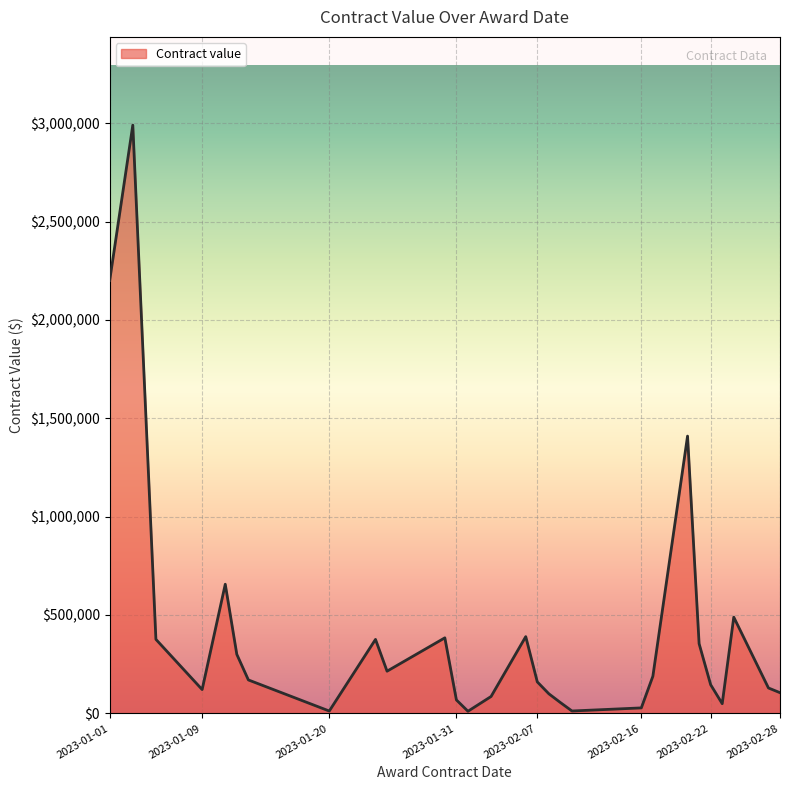

What is the greatest value displayed?

2990000.0